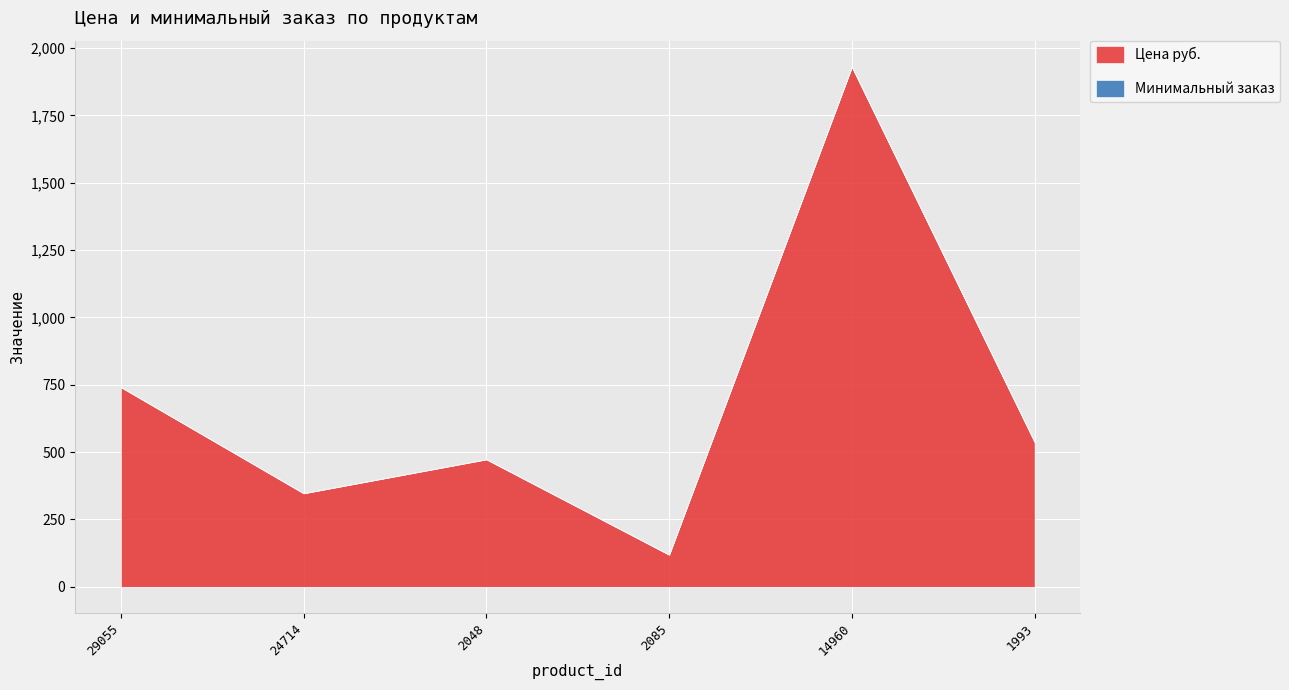

True or false: Минимальный заказ and Цена руб. intersect in this chart.

False